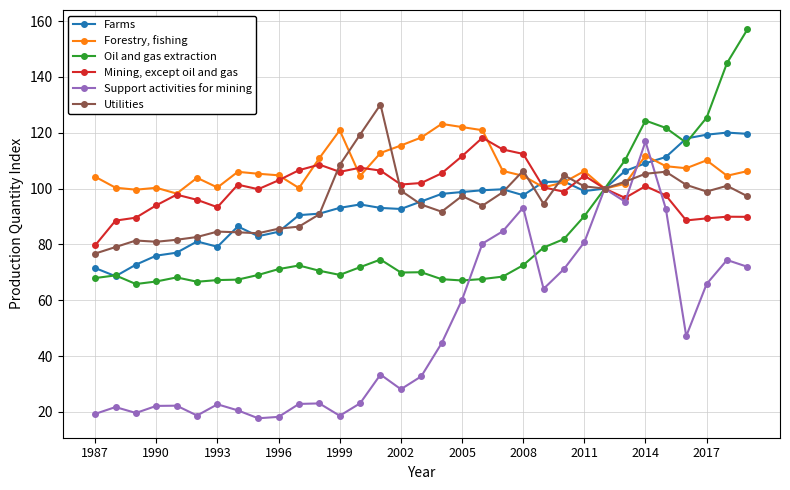

At how many categories does at least one series exceed 96?

33